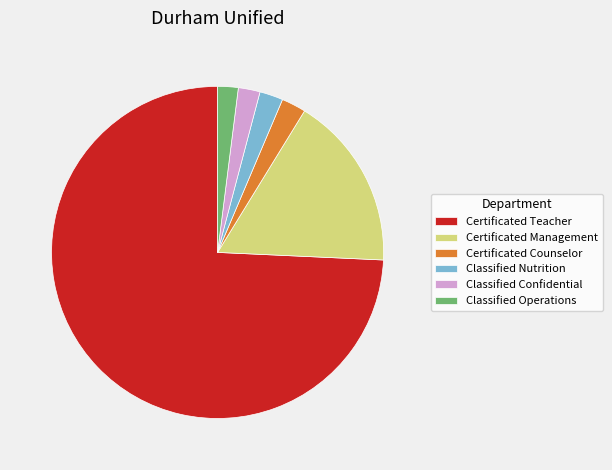

Which slice is the largest?

Certificated Teacher